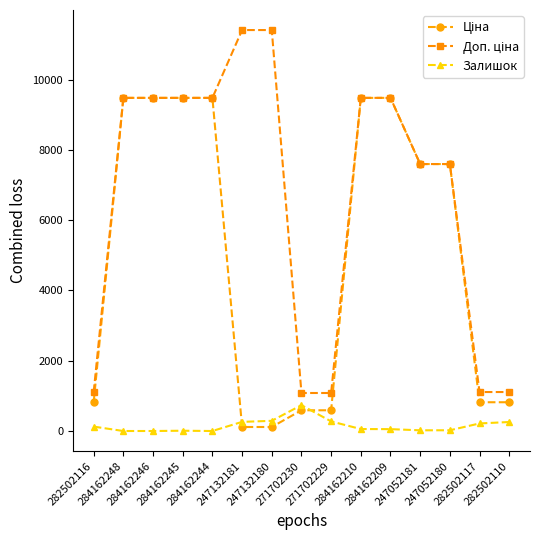

What is the label of the 1st point from the left?

282502116